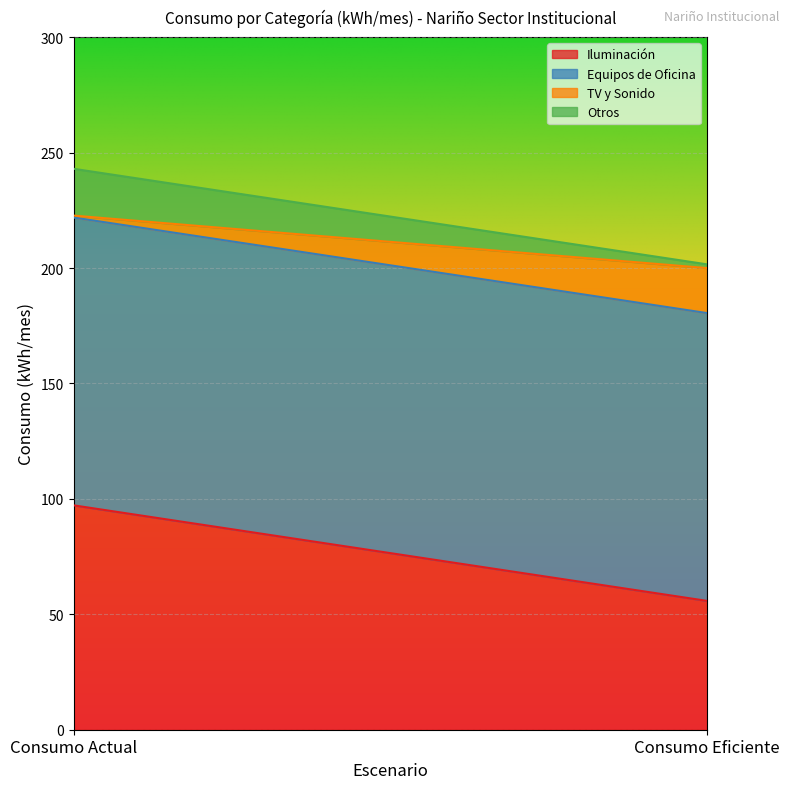

What is the label of the 1st point from the right?

Consumo Eficiente